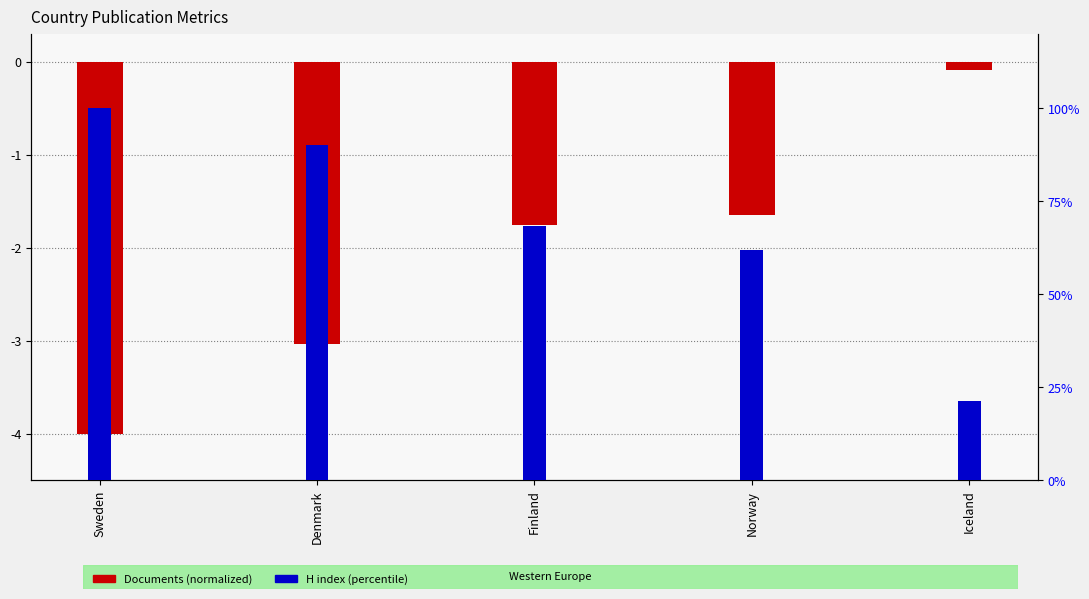

At which category does the chart reach its minimum across all series?

Sweden